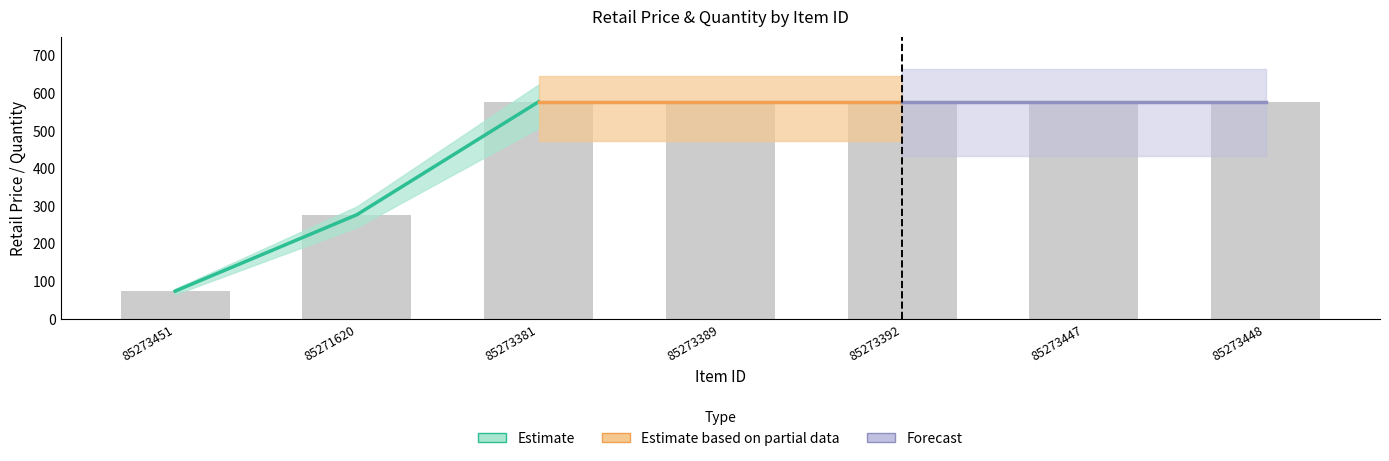

Rank the categories by value from lowest to highest.

85273451, 85271620, 85273381, 85273389, 85273392, 85273447, 85273448